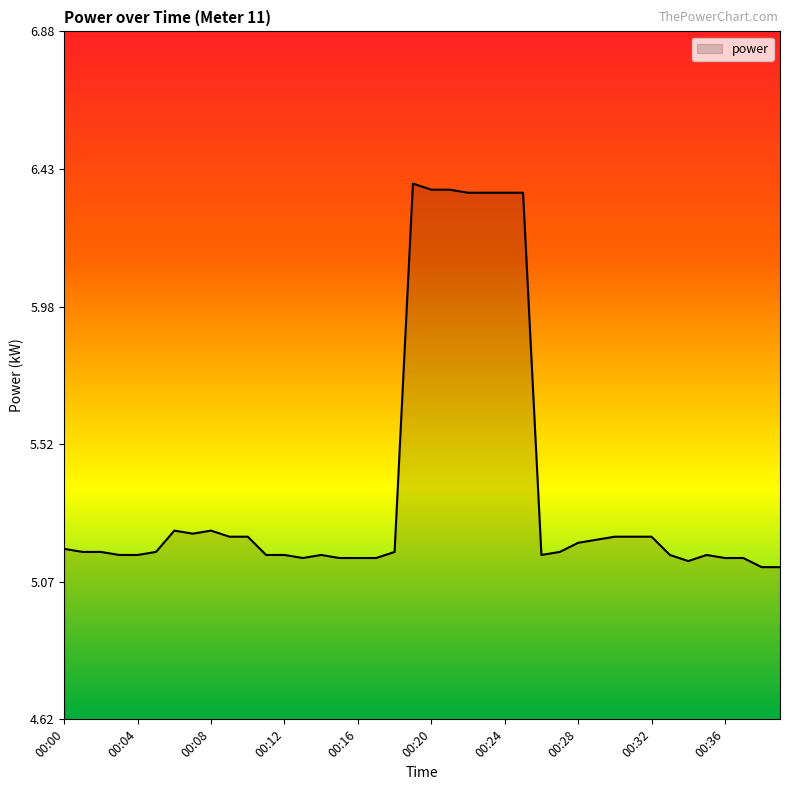

How many series are shown in this chart?

1